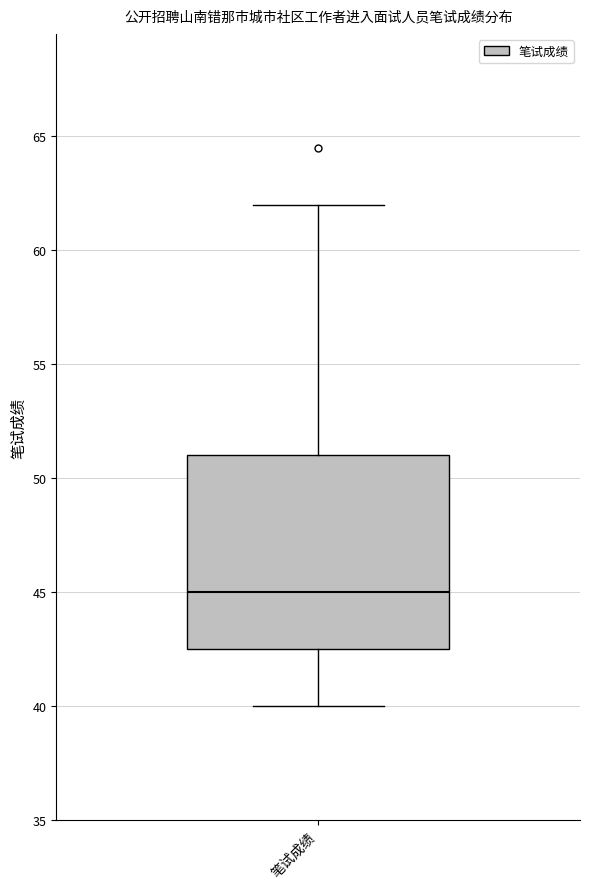

Where is the lower edge of the box for 笔试成绩 on the y-axis? The values are not printed on the chart, so give them approximately, as read against the axis.

42.5